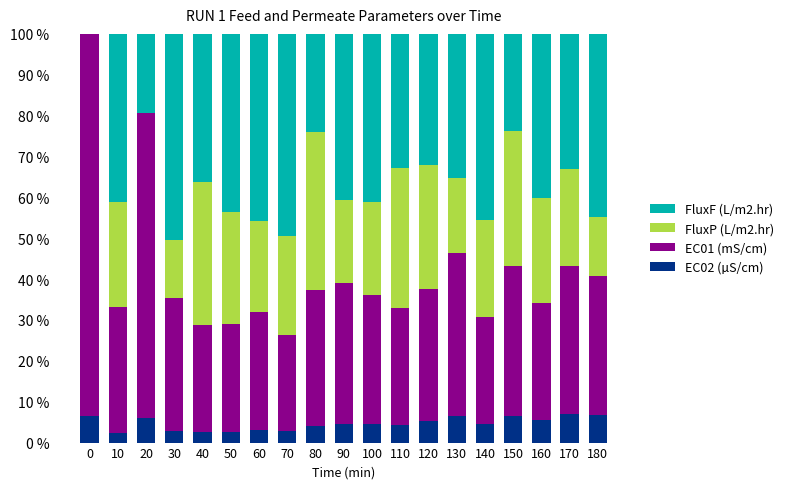

What are all the series names shown in the legend?

FluxF (L/m2.hr), FluxP (L/m2.hr), EC01 (mS/cm), EC02 (µS/cm)